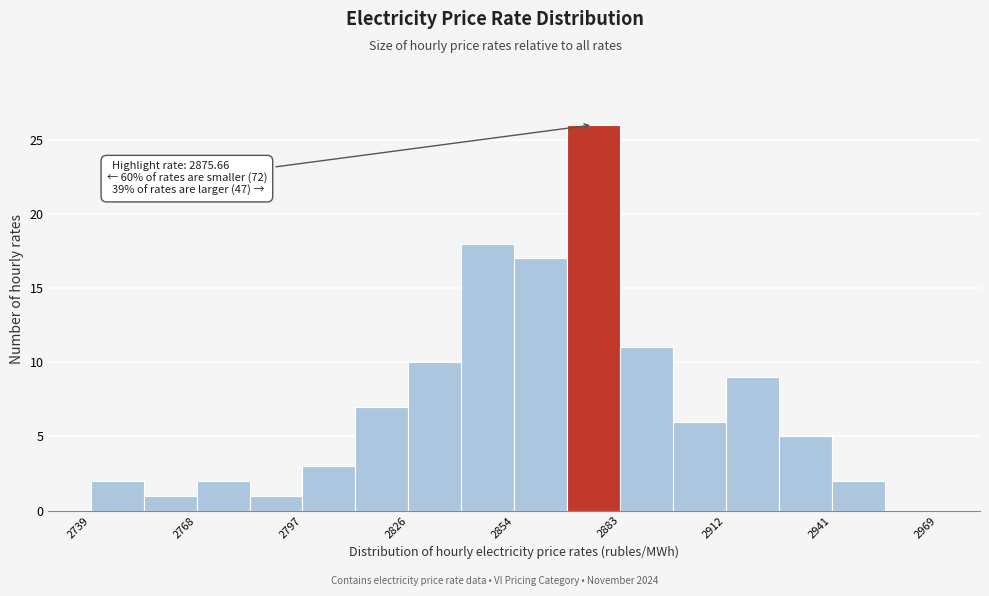

Around what value on the x-axis is the tallest bar? Give the approximate position of its centre, as read against the axis.

2875